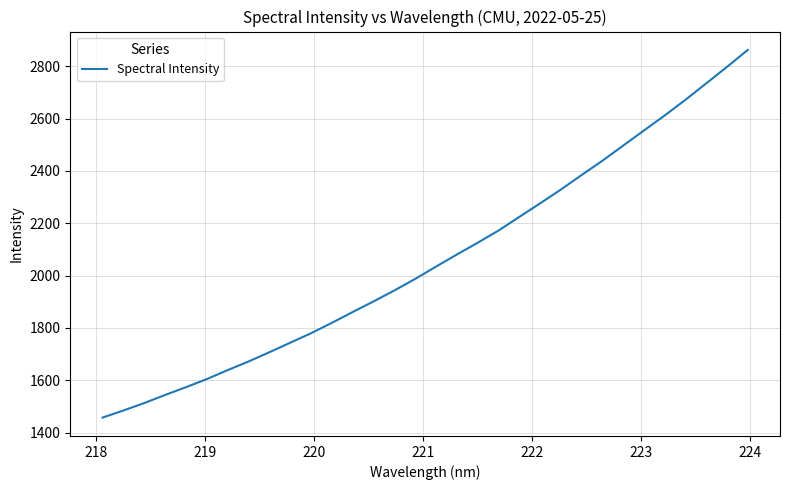

What is the smallest value displayed?

1457.4